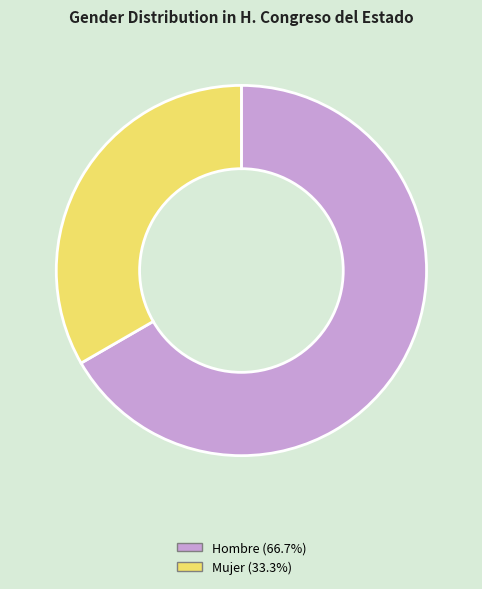

Which category has the biggest portion of the pie?

Hombre